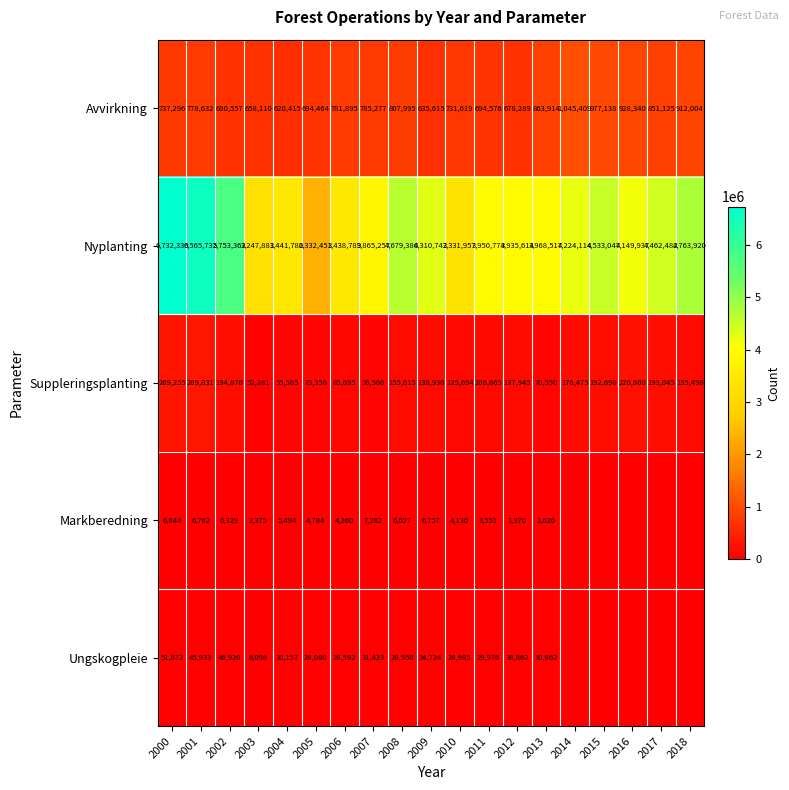

At which category does the chart reach its minimum across all series?

2014